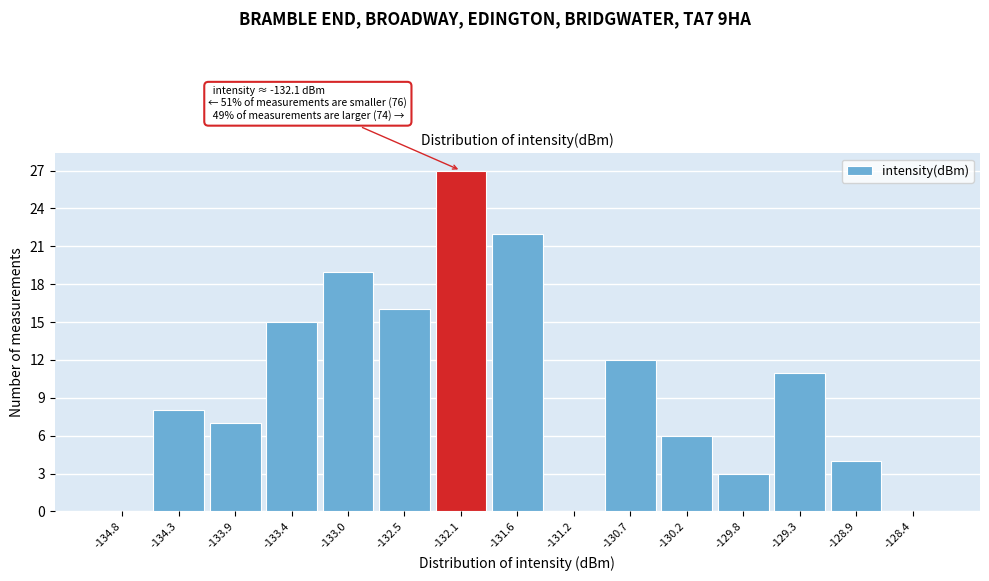

Which range on the x-axis has the tallest bar?

-132.30 to -131.85